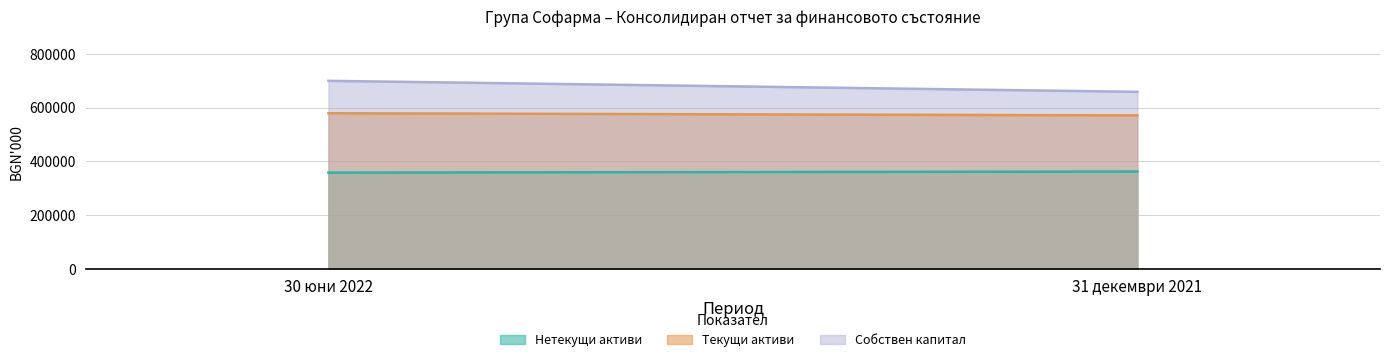

Between 30 юни 2022 and 31 декември 2021, which series saw the biggest shift?

Собствен капитал